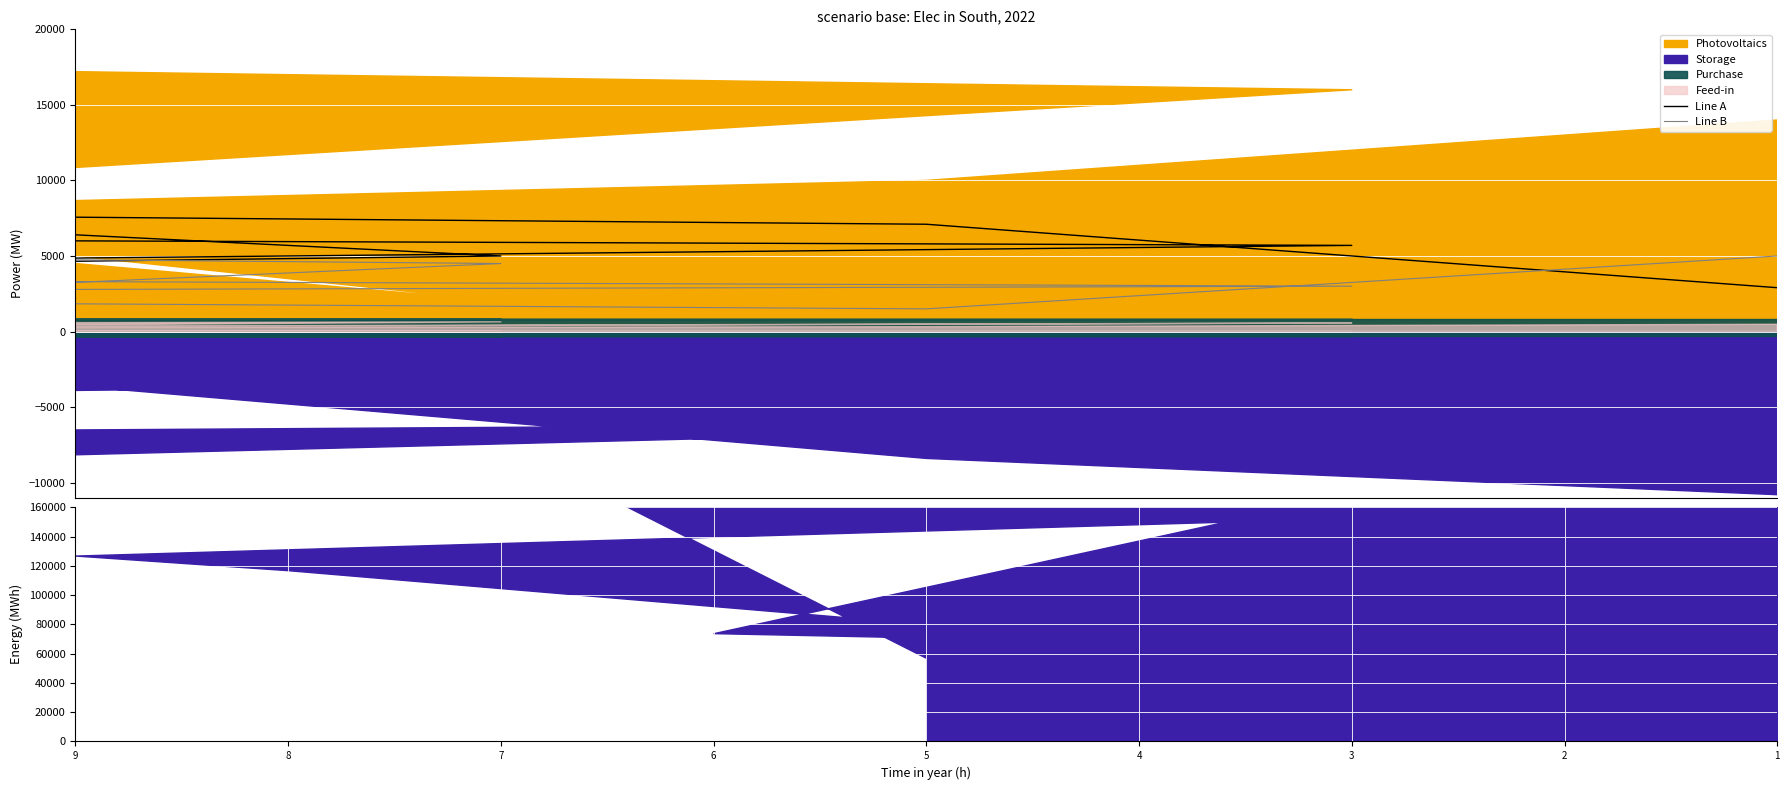

At which category is the sum across all series the highest?

6